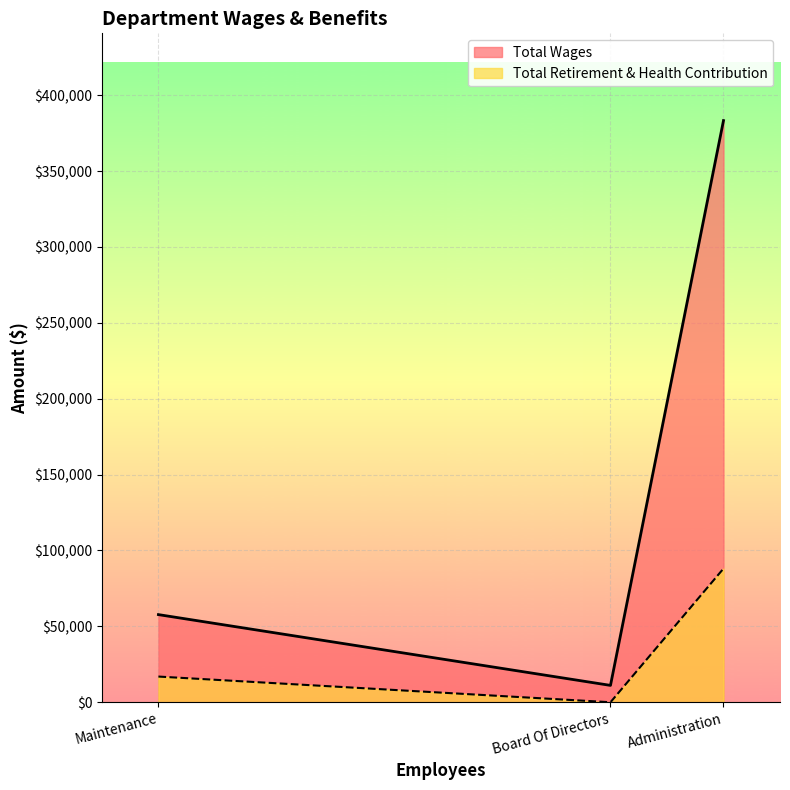

Rank the categories by Total Retirement & Health Contribution value from highest to lowest.

Administration, Maintenance, Board Of Directors